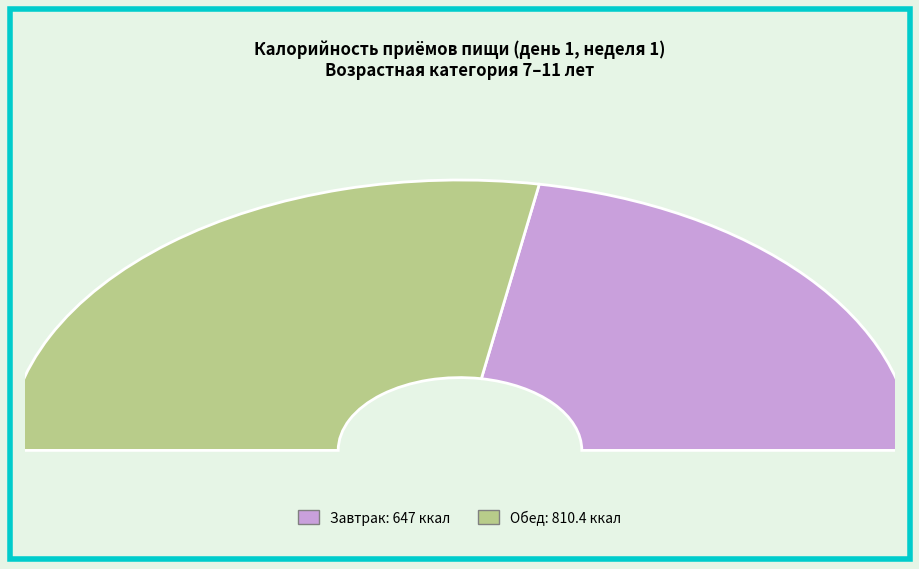

What percentage is the Завтрак slice, to the nearest percent?

44%